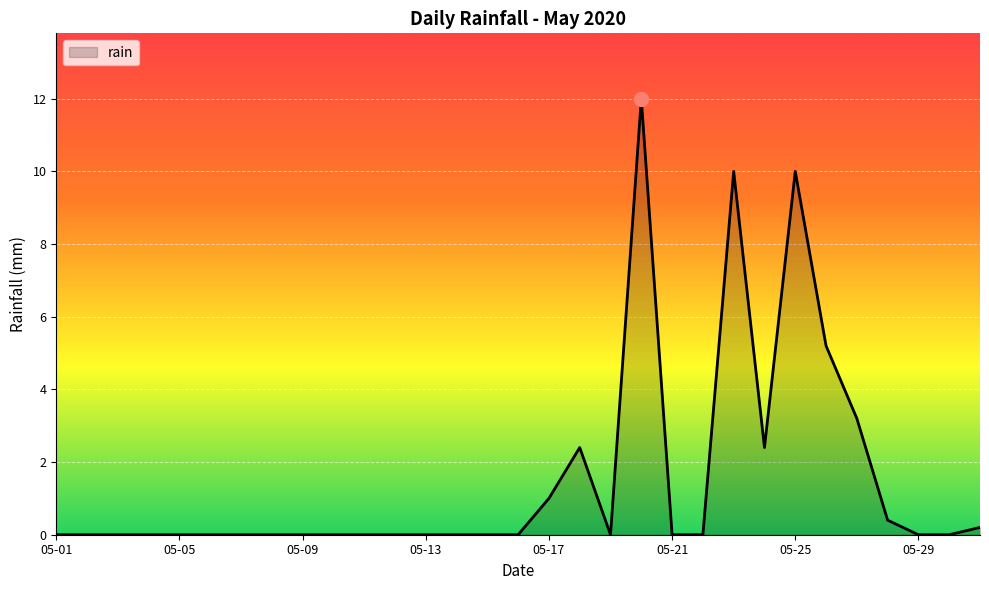

What is the greatest value displayed?

12.0